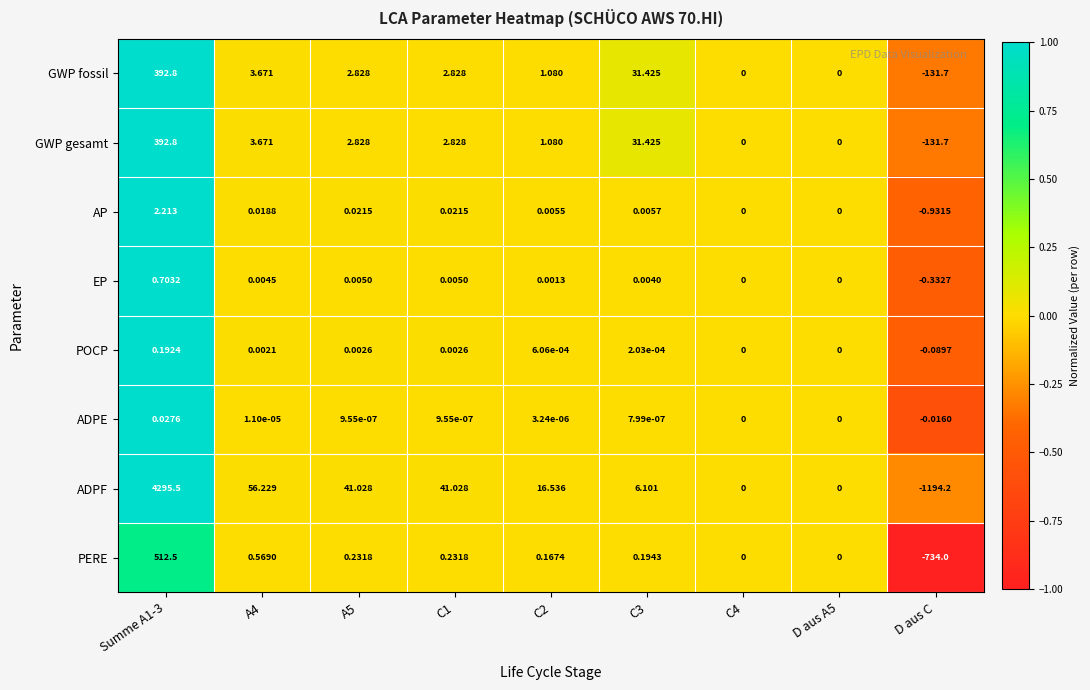

Which series has the largest total across all categories?

ADPF